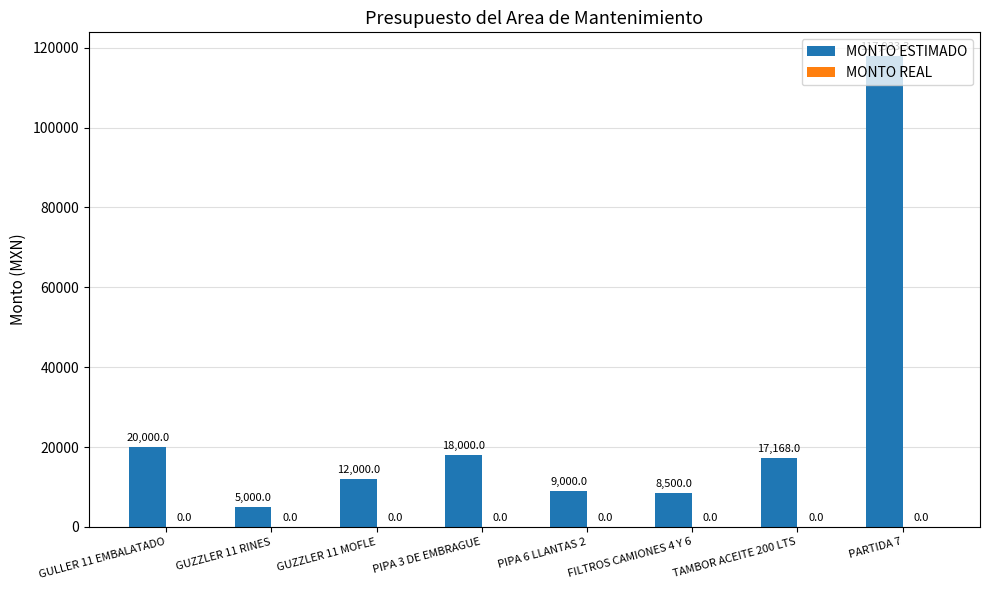

Rank the categories by value from highest to lowest.

PARTIDA 7, GULLER 11 EMBALATADO, PIPA 3 DE EMBRAGUE, TAMBOR ACEITE 200 LTS, GUZZLER 11 MOFLE, PIPA 6 LLANTAS 2, FILTROS CAMIONES 4 Y 6, GUZZLER 11 RINES